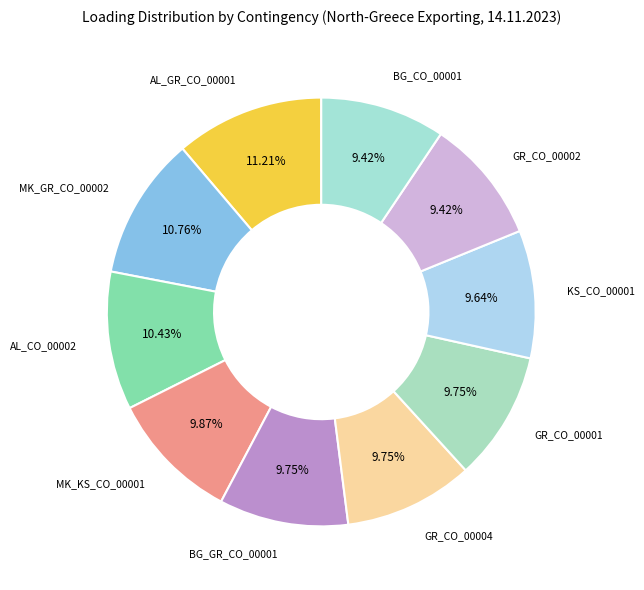

Is there any slice that represents more than half of the pie?

No